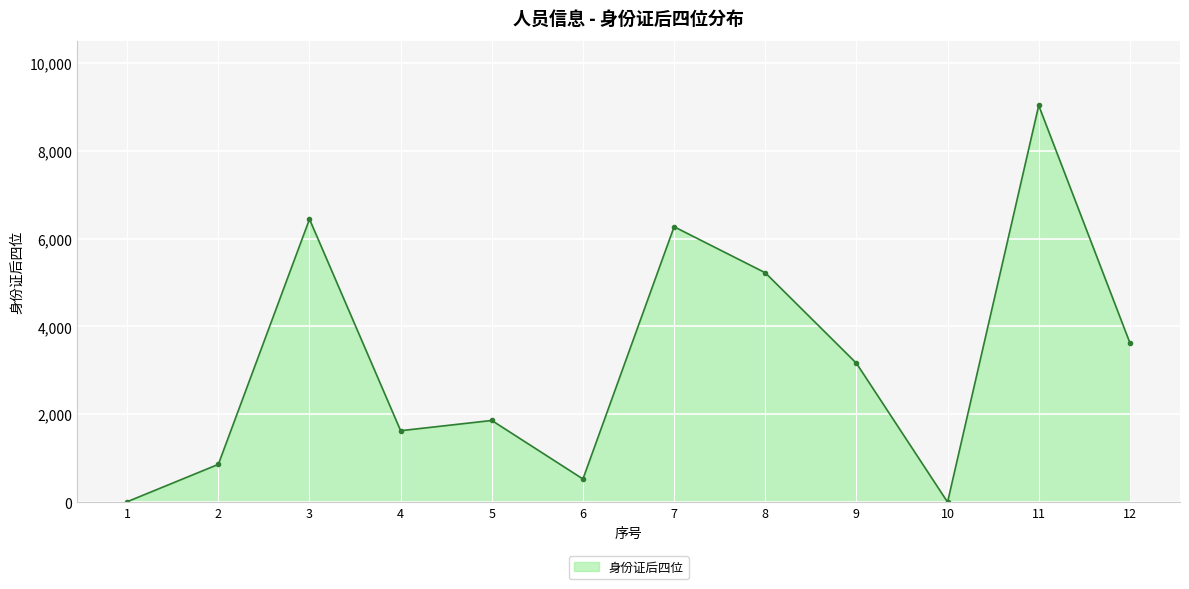

What is the value of the 3rd point from the left?

6441